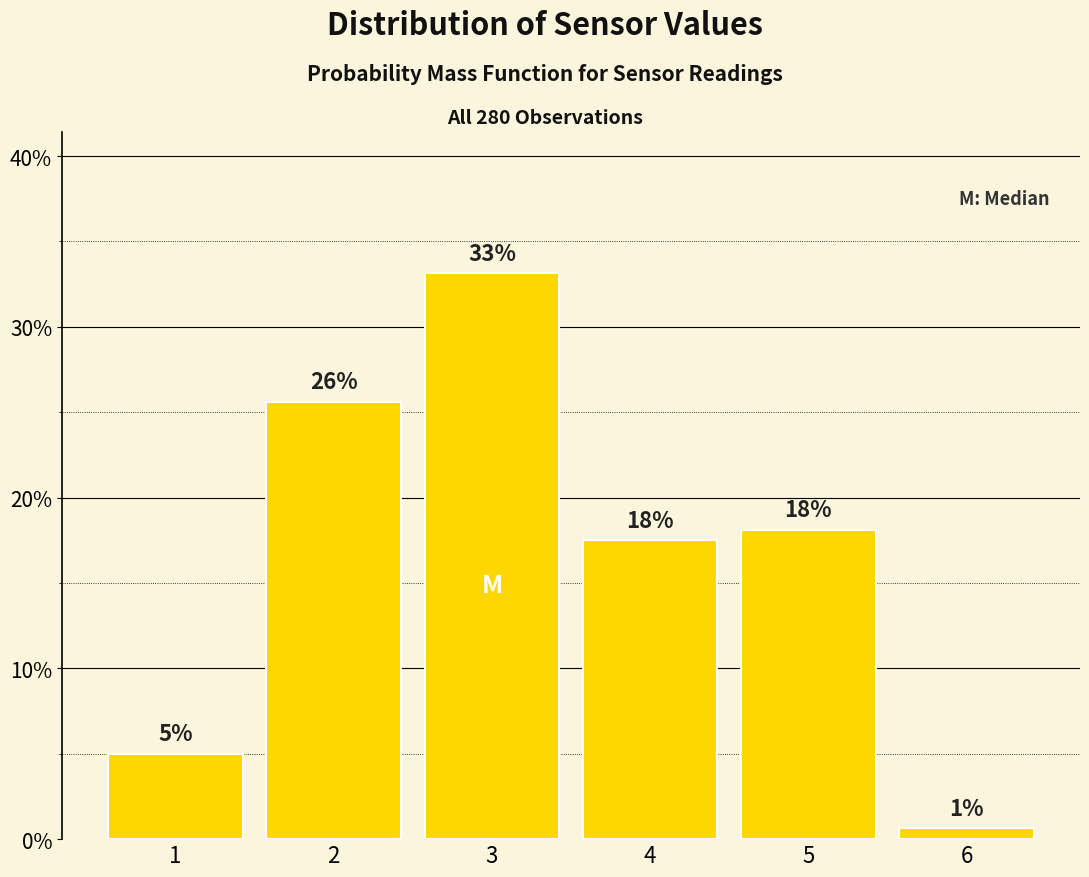

Are the bars horizontal?

No